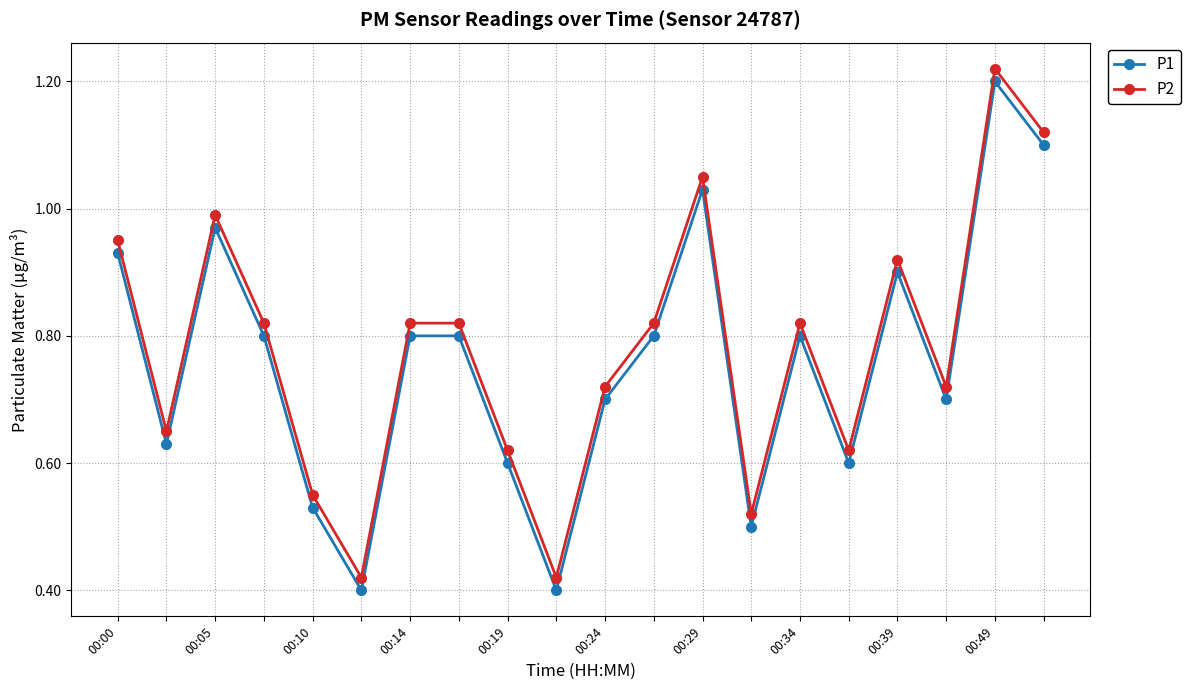

In P2, how many points are lower than both neighbors (excluding endpoints)?

6